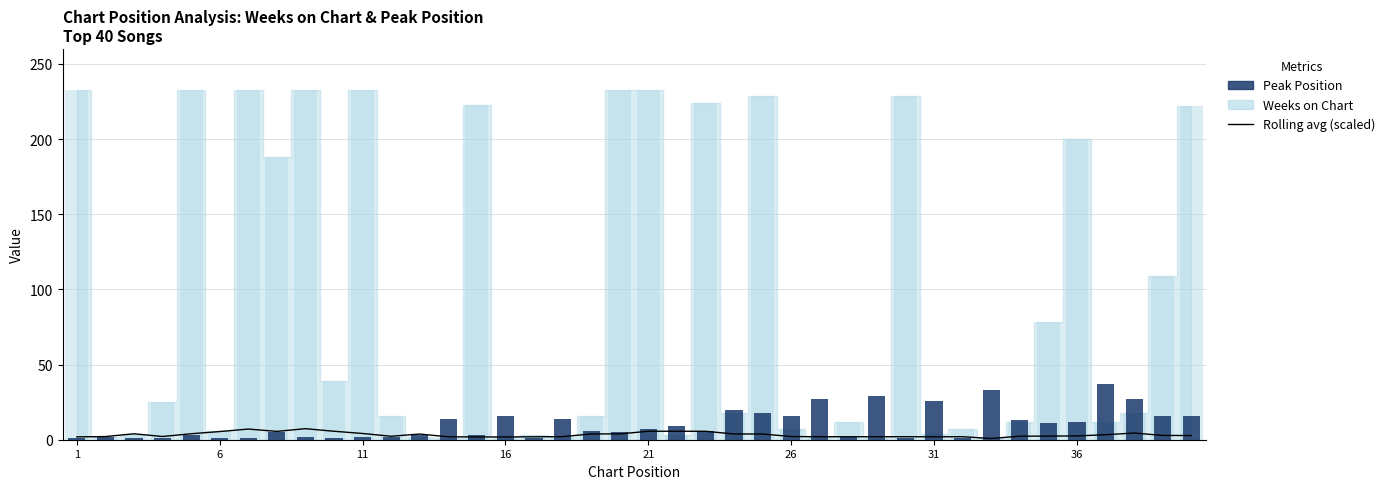

What is the difference between the maximum and second lowest values in the Rolling avg (scaled) series?

5.5